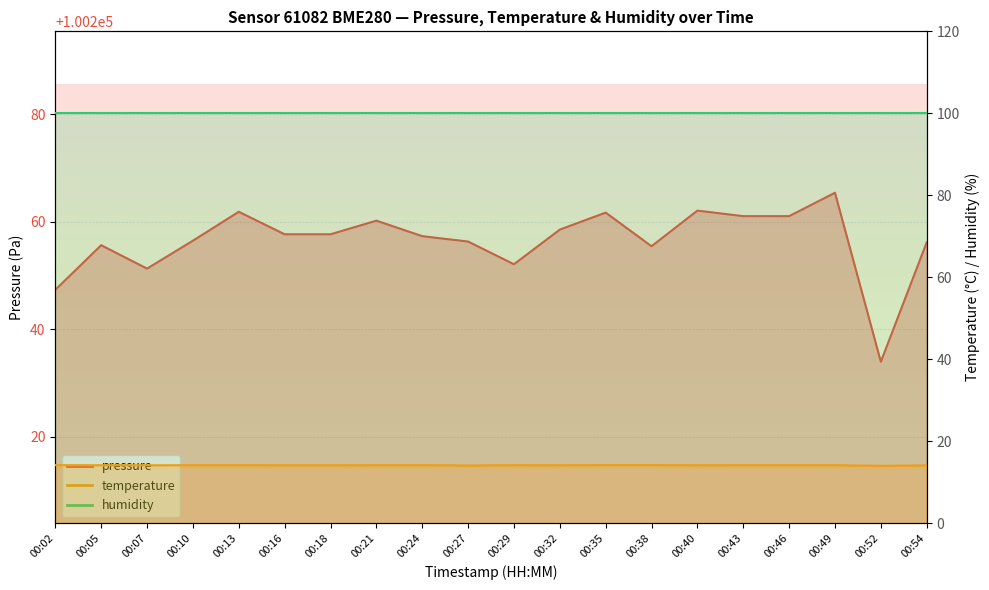

Which series has the largest total across all categories?

pressure